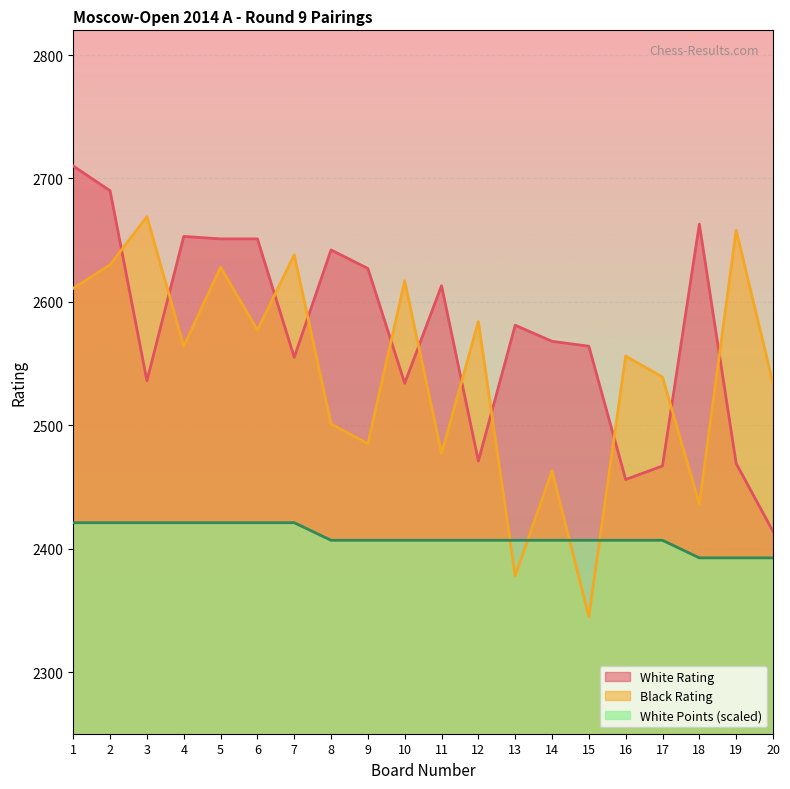

At 2, list the series in order from largest to smallest.

White Rating, Black Rating, White Points